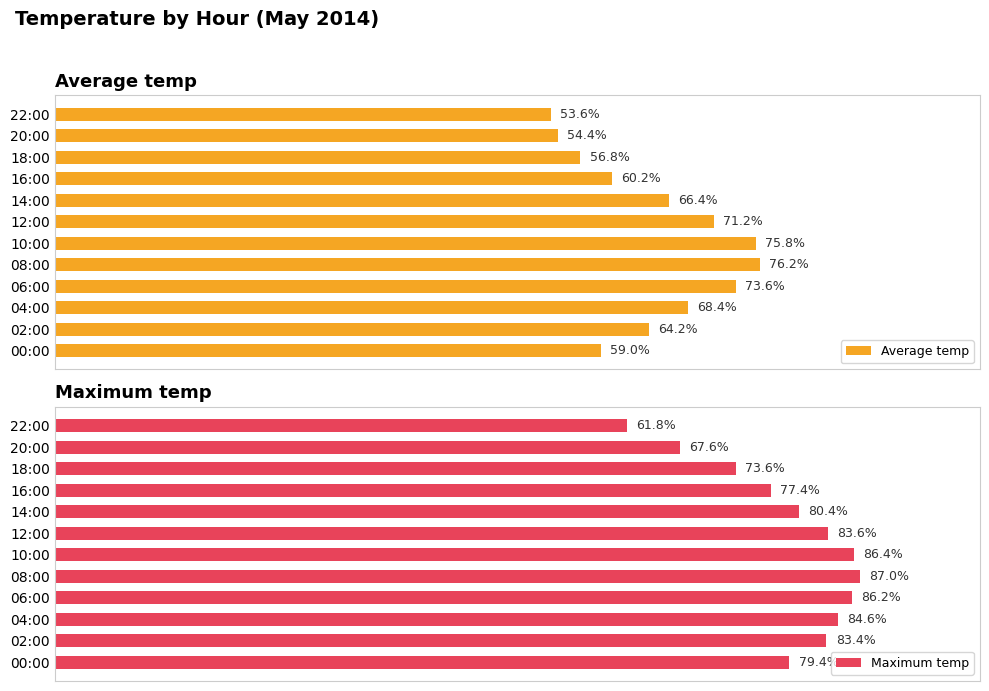

The Maximum temp series shows 87.0 at 4. True or false?

True